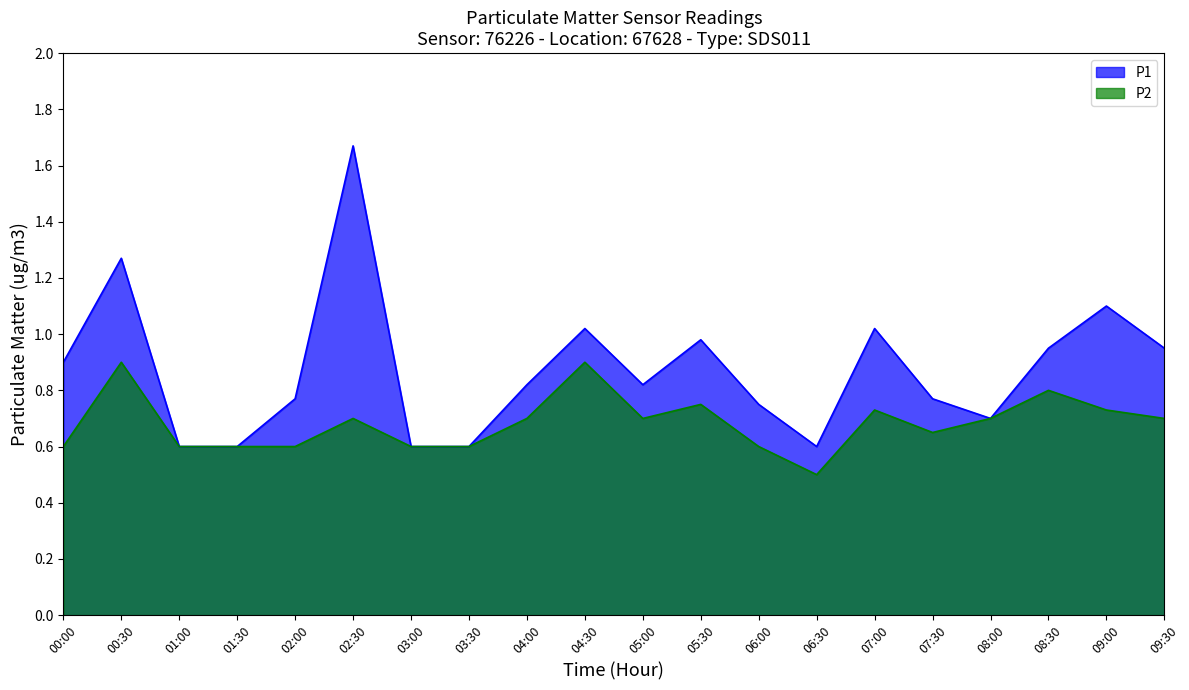

What is the maximum value for P1?

1.7